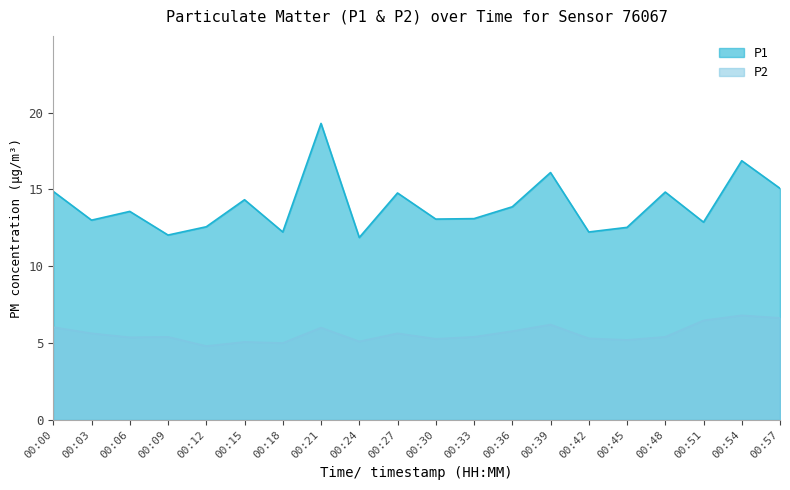

Rank the series by their maximum value, from highest to lowest.

P1, P2